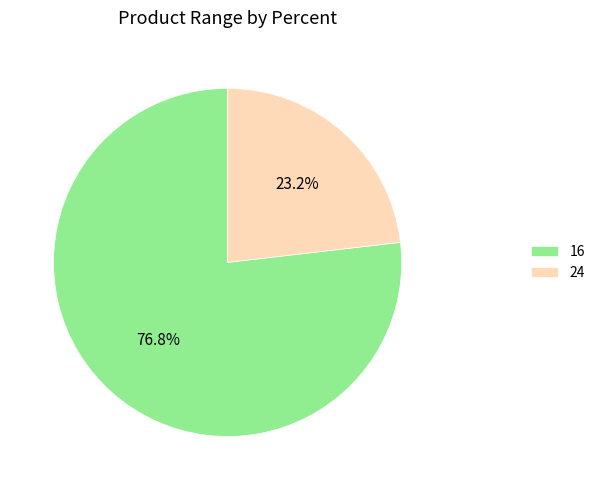

To the nearest percent, what is the difference between the largest and smallest slice percentages?

54%